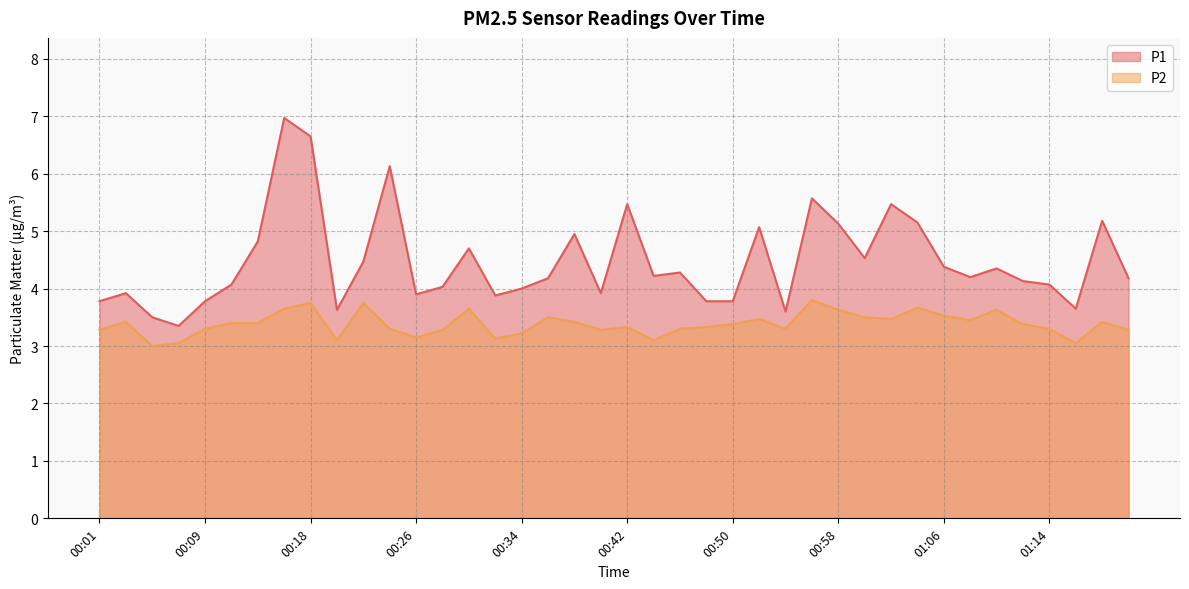

How many interior local valleys does the P1 series have?

10